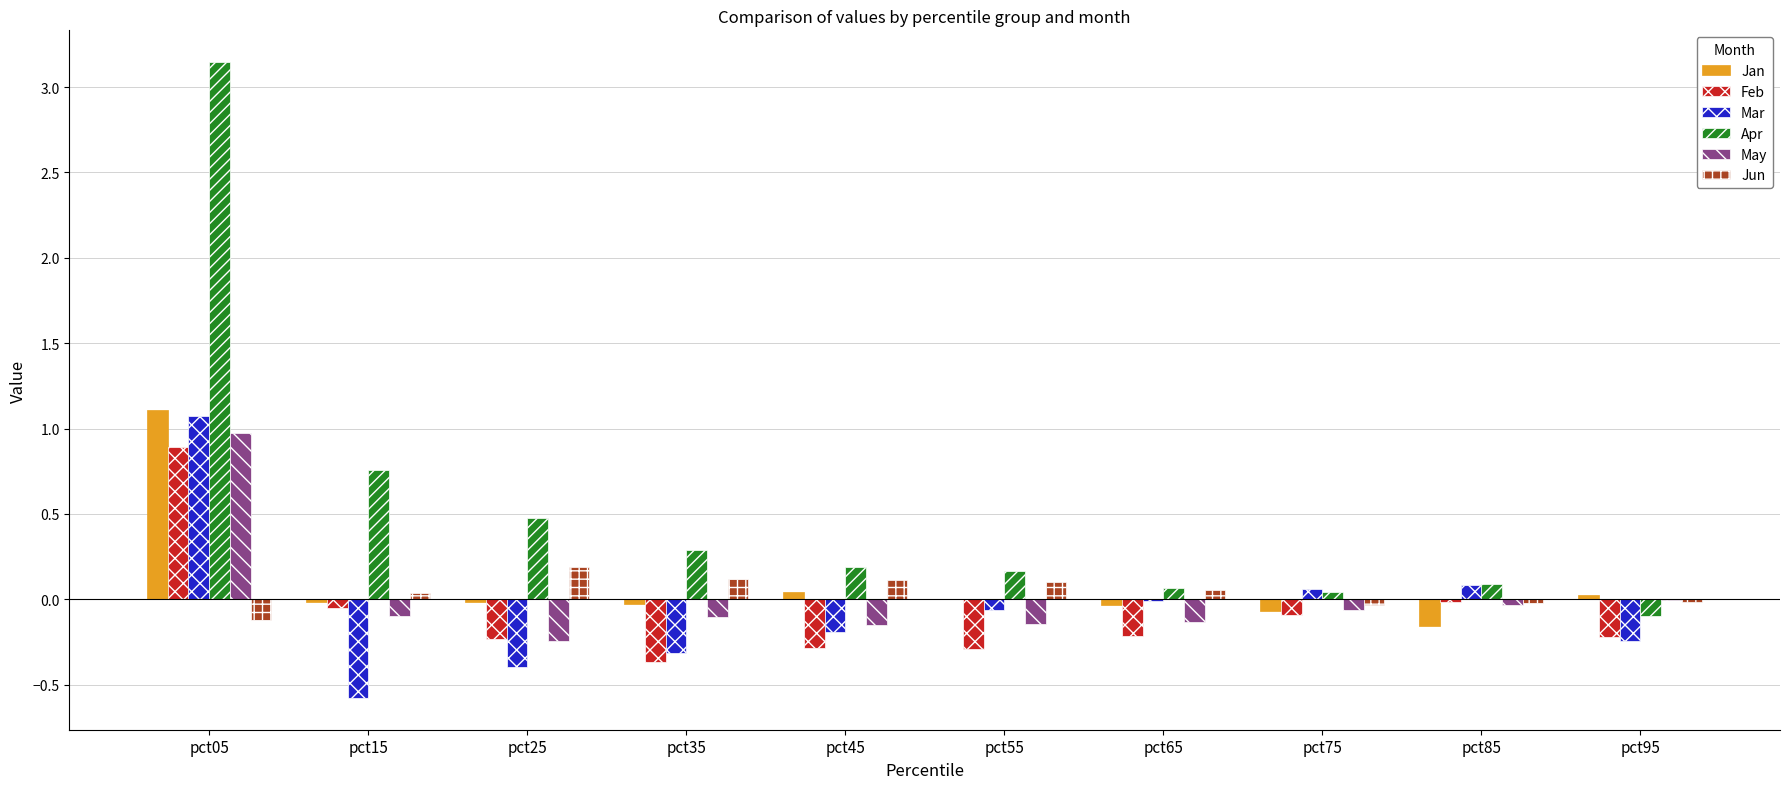

What is the highest value of the Feb series?

0.9